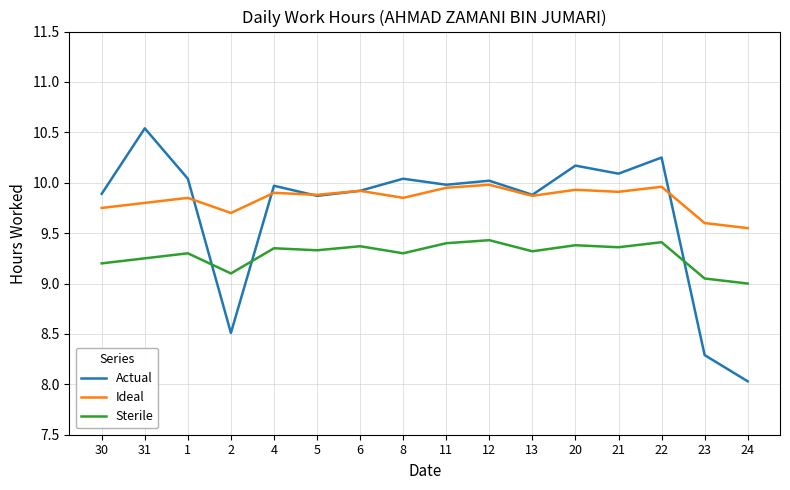

Where do Actual and Sterile first cross each other?

1 and 2